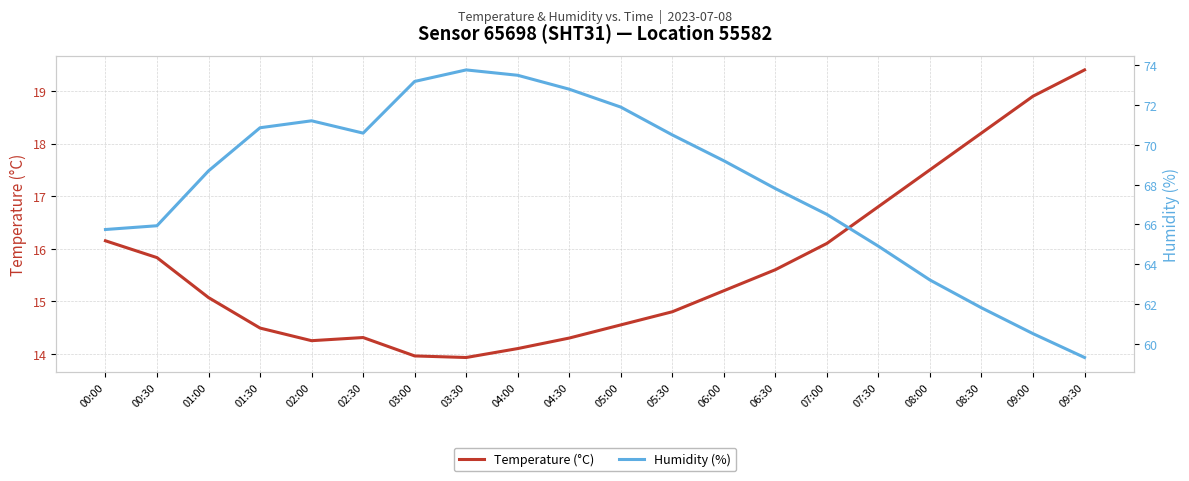

List the series in order of their overall mean, highest first.

Humidity (%), Temperature (°C)